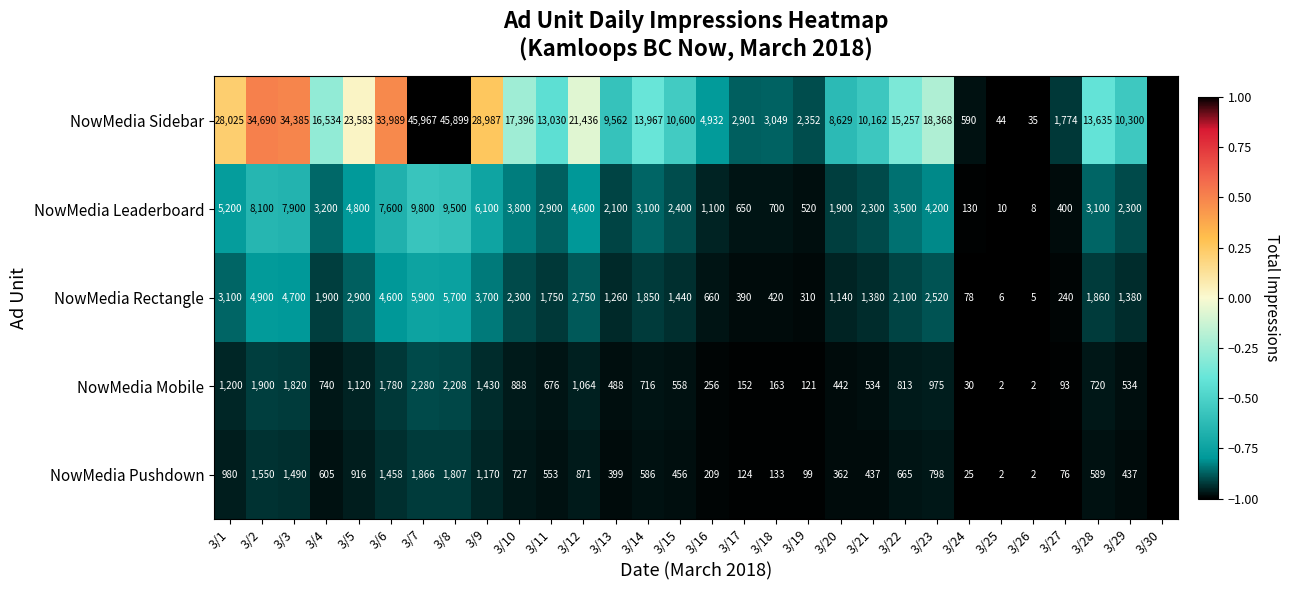

Rank the series at 3/24 from lowest to highest value.

NowMedia Pushdown, NowMedia Mobile, NowMedia Rectangle, NowMedia Leaderboard, NowMedia Sidebar